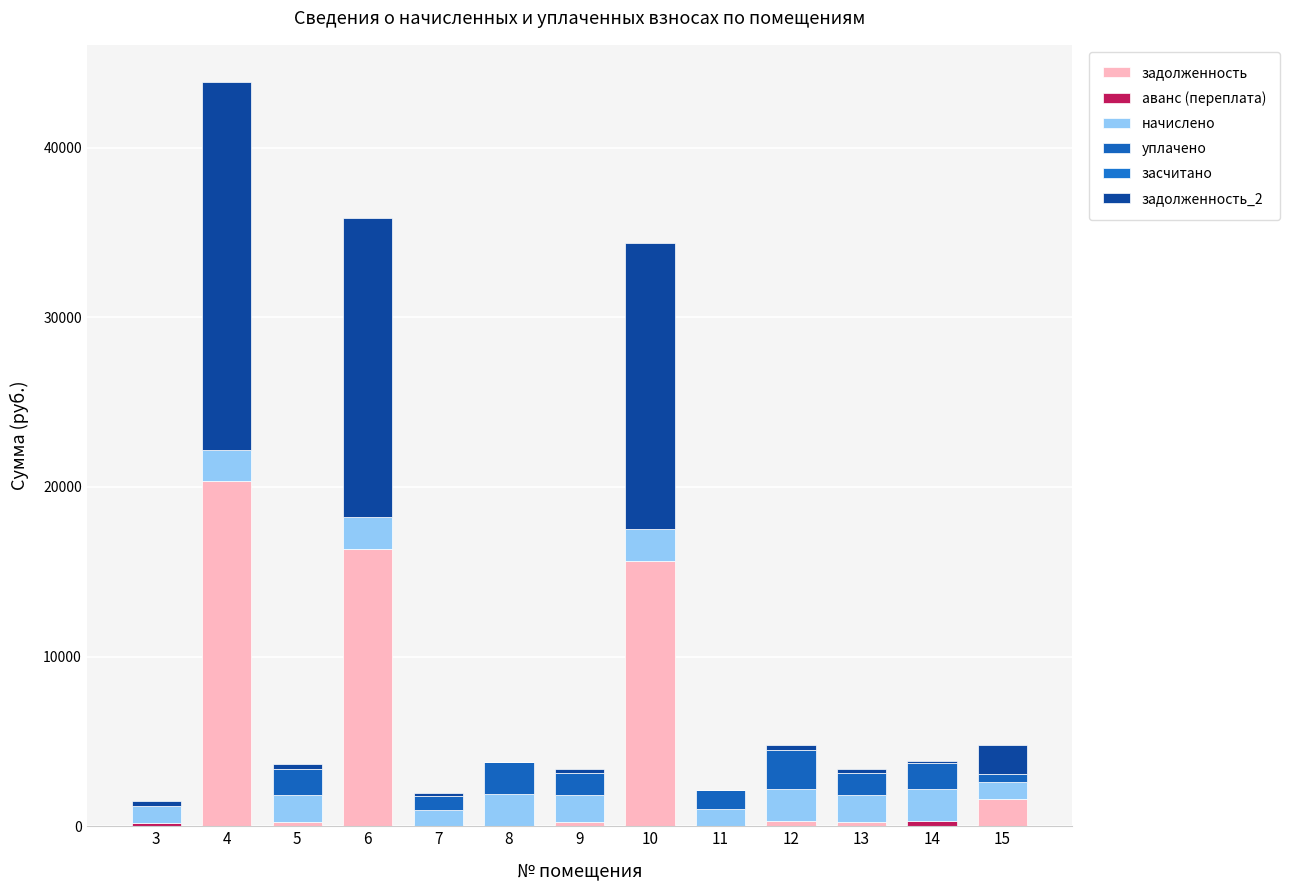

How many series are shown in this chart?

5